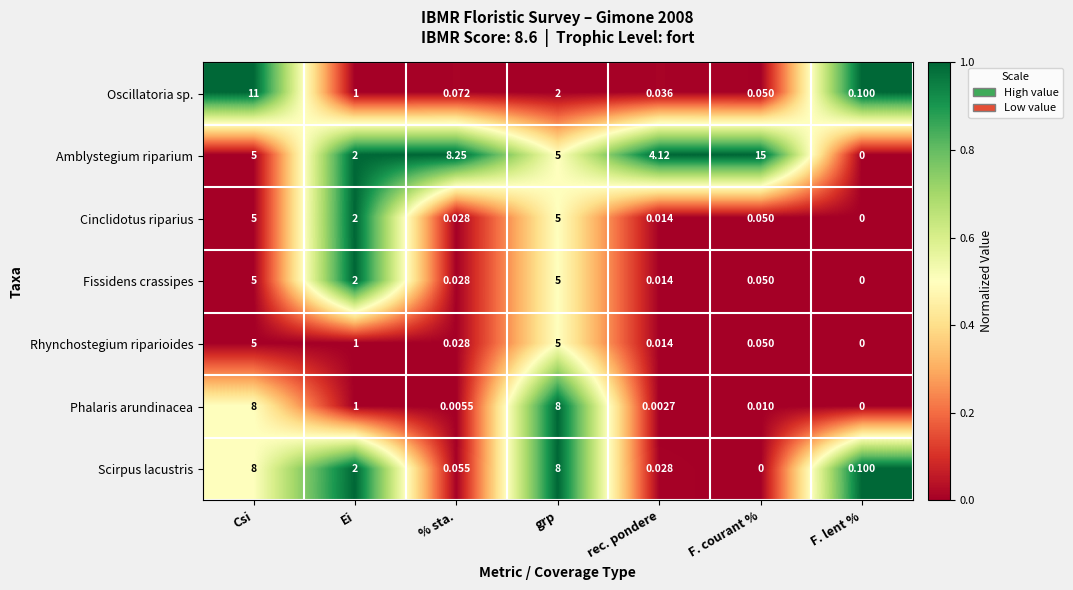

Which label corresponds to the largest value in the chart?

F. courant %